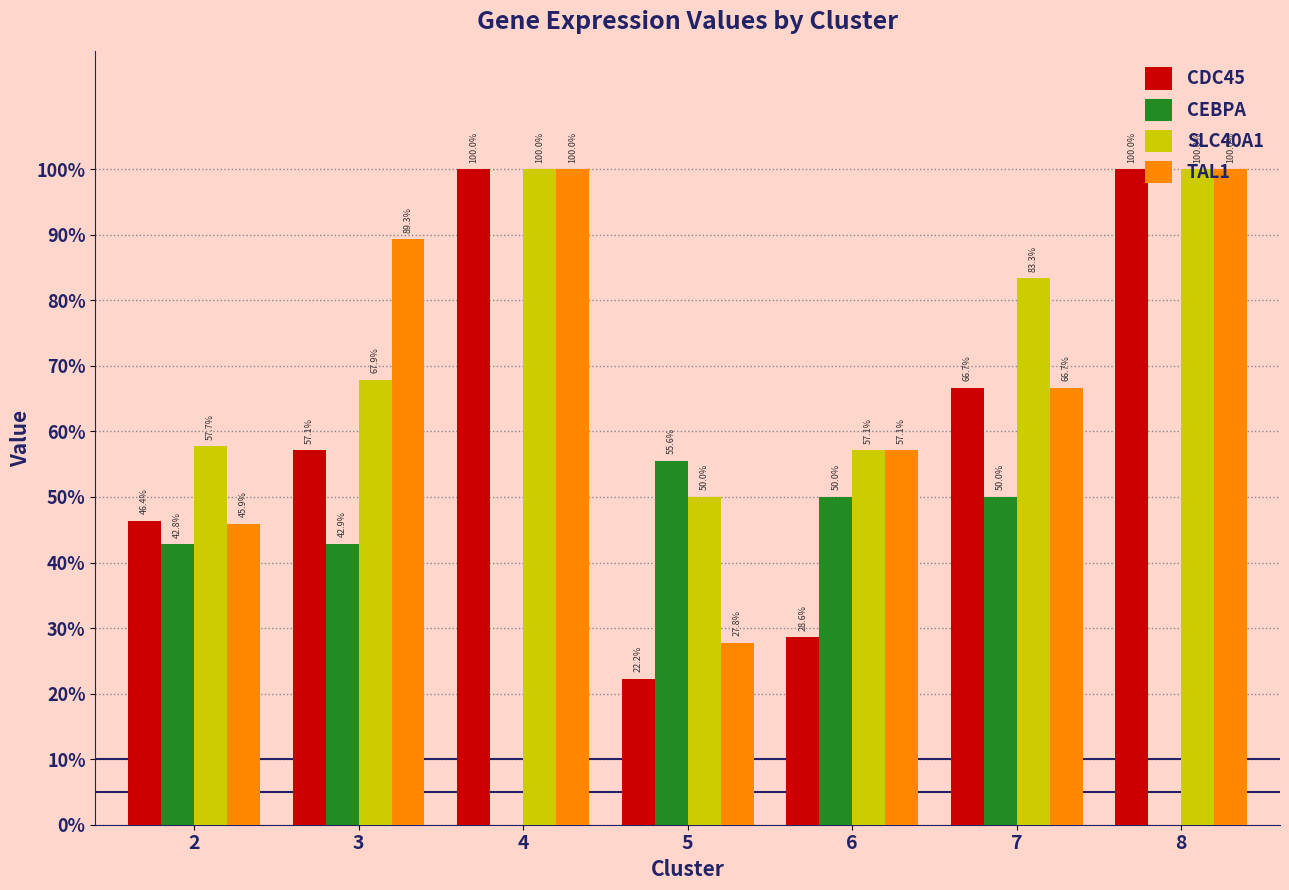

What is the value of the CEBPA bar at the 4th from the left?

0.6